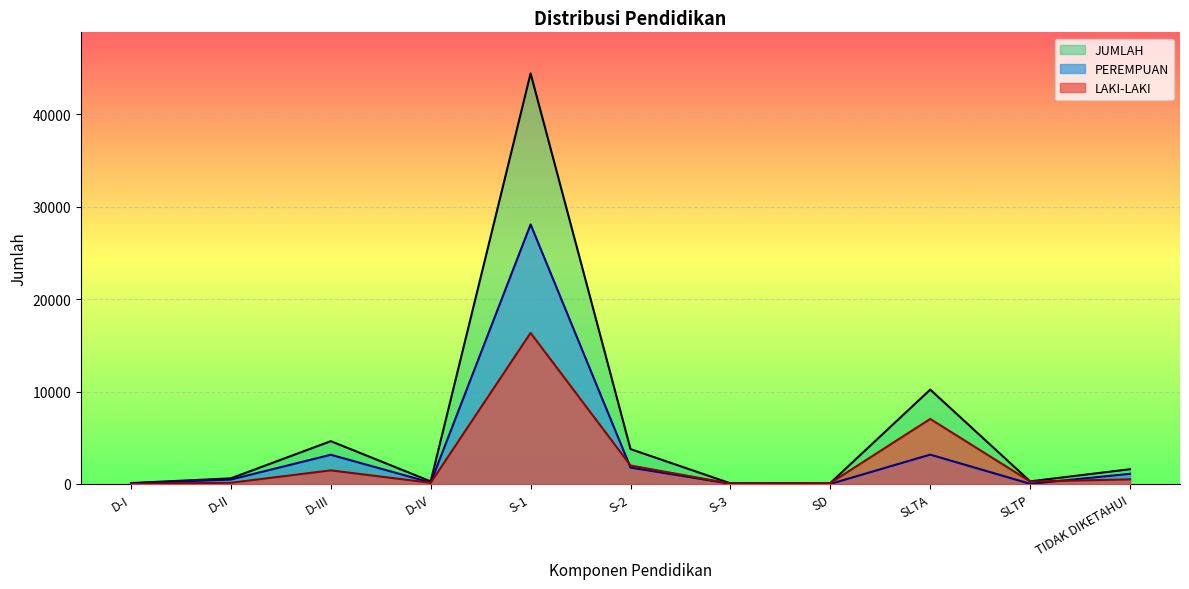

What is the label of the 11th point from the right?

D-I